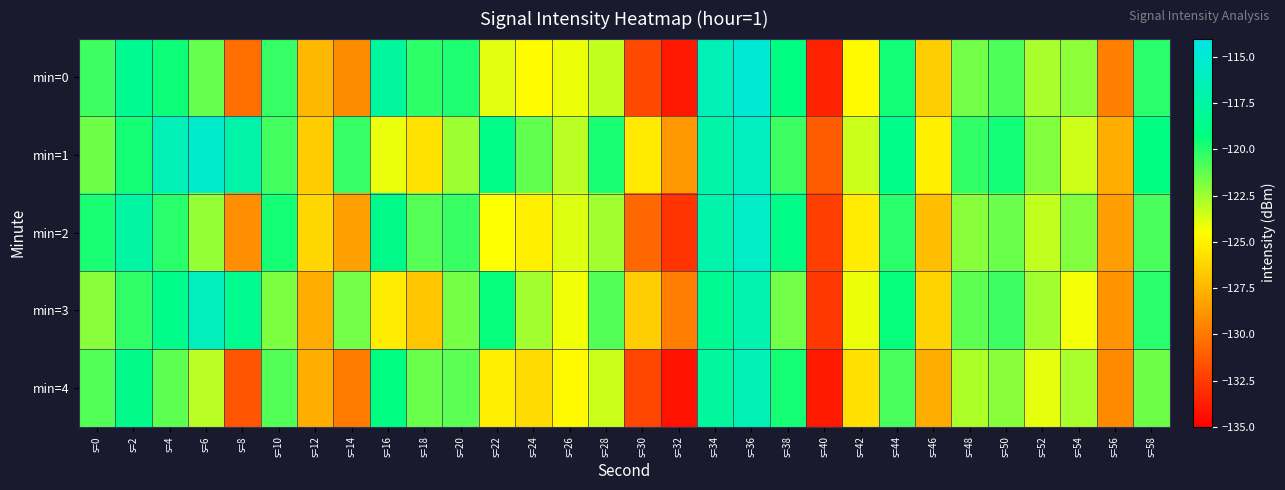

Reading left to right, transcribe all the data shown in this chart.

min=0: s=0=-120.5	s=2=-118.3	s=4=-119.5	s=6=-121.3	s=8=-130.5	s=10=-120.4	s=12=-127.4	s=14=-129.2	s=16=-117.9	s=18=-120.2	s=20=-119.9	s=22=-123.9	s=24=-124.6	s=26=-124.1	s=28=-123.2	s=30=-131.9	s=32=-133.9	s=34=-116.4	s=36=-114.8	s=38=-119.1	s=40=-133.5	s=42=-124.7	s=44=-119.6	s=46=-126.5	s=48=-121.6	s=50=-120.8	s=52=-122.7	s=54=-122.2	s=56=-129.7	s=58=-120.1
min=1: s=0=-121.5	s=2=-119.7	s=4=-116.4	s=6=-115.3	s=8=-117.1	s=10=-120.6	s=12=-126.6	s=14=-120.3	s=16=-124.0	s=18=-125.7	s=20=-122.5	s=22=-118.9	s=24=-121.3	s=26=-123.1	s=28=-119.8	s=30=-125.4	s=32=-128.7	s=34=-117.2	s=36=-115.9	s=38=-120.5	s=40=-131.2	s=42=-123.4	s=44=-118.7	s=46=-125.1	s=48=-120.3	s=50=-119.6	s=52=-121.9	s=54=-123.5	s=56=-127.8	s=58=-119.2
min=2: s=0=-119.8	s=2=-117.5	s=4=-120.1	s=6=-122.3	s=8=-129.1	s=10=-119.7	s=12=-126.2	s=14=-128.4	s=16=-118.6	s=18=-121.0	s=20=-120.4	s=22=-124.5	s=24=-125.1	s=26=-123.8	s=28=-122.6	s=30=-130.7	s=32=-132.8	s=34=-117.1	s=36=-115.6	s=38=-118.9	s=40=-132.4	s=42=-125.3	s=44=-120.1	s=46=-127.2	s=48=-122.1	s=50=-121.4	s=52=-123.2	s=54=-121.9	s=56=-128.5	s=58=-120.8
min=3: s=0=-122.1	s=2=-120.3	s=4=-118.7	s=6=-116.2	s=8=-118.5	s=10=-121.8	s=12=-127.9	s=14=-121.6	s=16=-125.3	s=18=-126.8	s=20=-121.7	s=22=-119.4	s=24=-122.6	s=26=-124.2	s=28=-120.9	s=30=-126.5	s=32=-129.8	s=34=-118.3	s=36=-116.8	s=38=-121.6	s=40=-132.7	s=42=-124.1	s=44=-119.4	s=46=-126.3	s=48=-121.2	s=50=-120.5	s=52=-122.6	s=54=-124.3	s=56=-128.9	s=58=-120.1
min=4: s=0=-120.9	s=2=-118.6	s=4=-121.2	s=6=-123.1	s=8=-131.5	s=10=-120.9	s=12=-127.8	s=14=-129.9	s=16=-119.1	s=18=-121.4	s=20=-121.1	s=22=-125.2	s=24=-126.0	s=26=-124.7	s=28=-123.4	s=30=-132.1	s=32=-134.2	s=34=-117.8	s=36=-116.3	s=38=-119.7	s=40=-133.9	s=42=-125.8	s=44=-120.8	s=46=-127.9	s=48=-122.8	s=50=-122.1	s=52=-124.0	s=54=-122.7	s=56=-129.3	s=58=-121.5